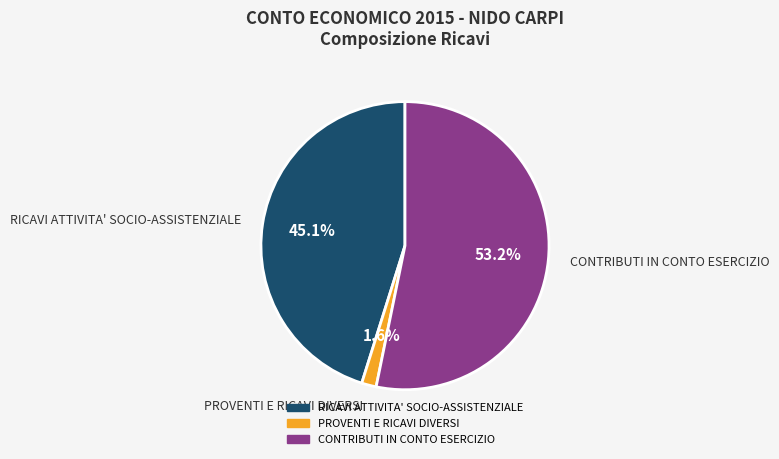

To the nearest percent, what is the difference between the RICAVI ATTIVITA' SOCIO-ASSISTENZIALE and CONTRIBUTI IN CONTO ESERCIZIO slice percentages?

8%